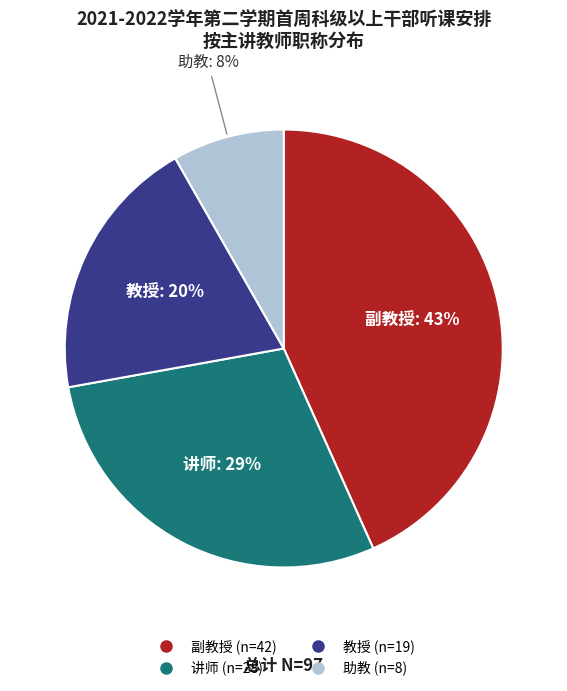

To the nearest percent, what is the average slice percentage?

25%